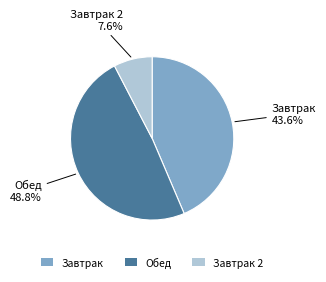

Rank the categories by value from lowest to highest.

Завтрак 2, Завтрак, Обед